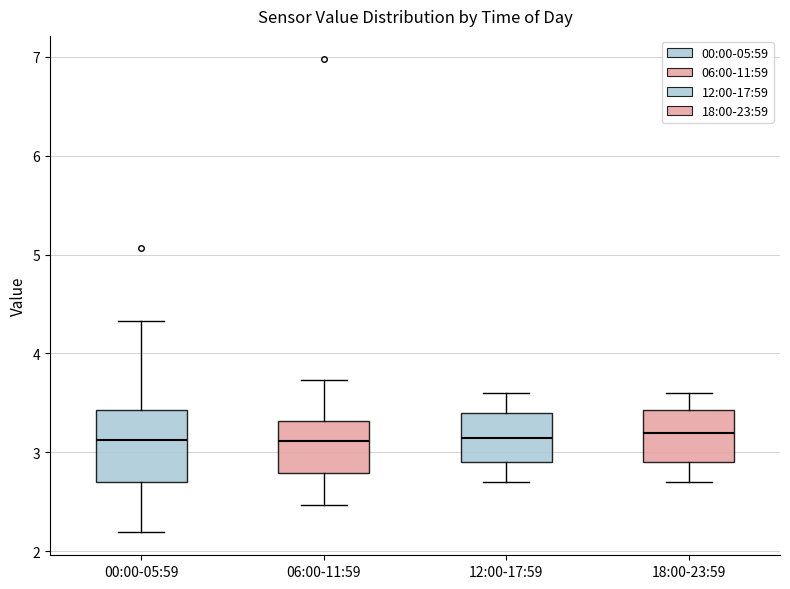

Reading left to right, transcribe this box plot: for each box, give where its median line is, the range the box spans, and where its two whiskers end, as read against the y-axis. The values are not printed on the chart, so give them approximately, as read against the axis.

00:00-05:59: median 3.1, box 2.7 to 3.4, whiskers 2.2 to 4.3
06:00-11:59: median 3.1, box 2.8 to 3.3, whiskers 2.5 to 3.7
12:00-17:59: median 3.2, box 2.9 to 3.4, whiskers 2.7 to 3.6
18:00-23:59: median 3.2, box 2.9 to 3.4, whiskers 2.7 to 3.6